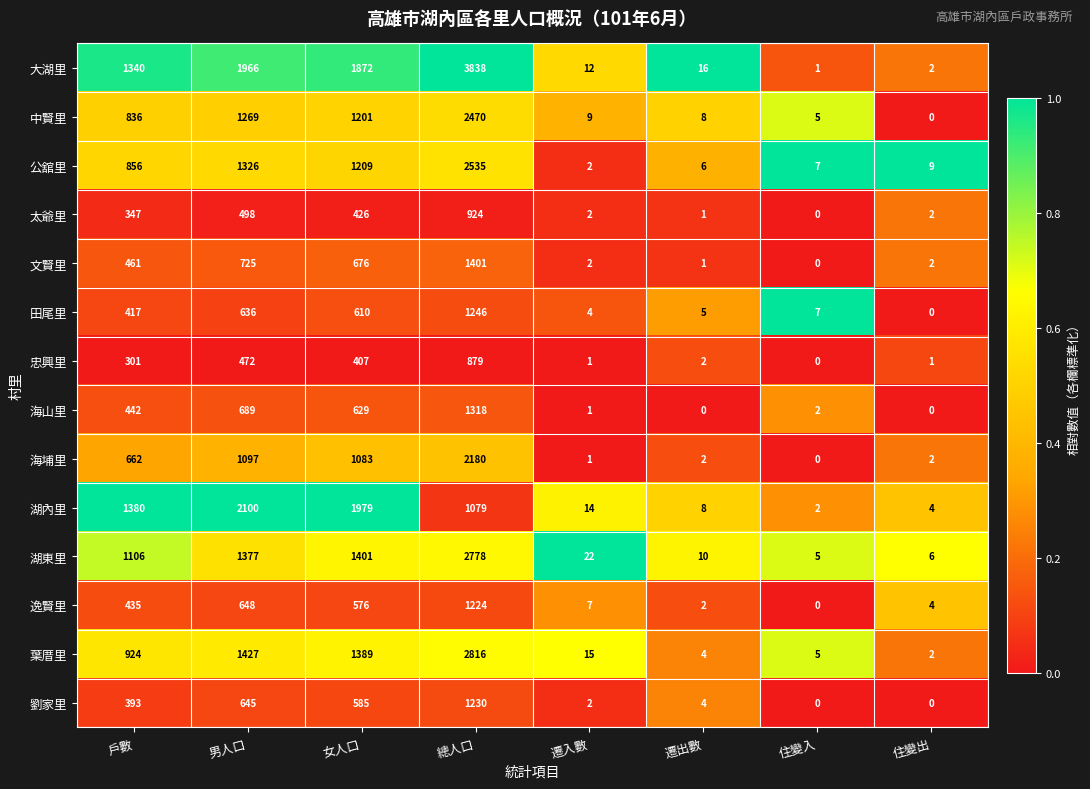

The 葉厝里 series shows 1 at 遷出數. True or false?

False